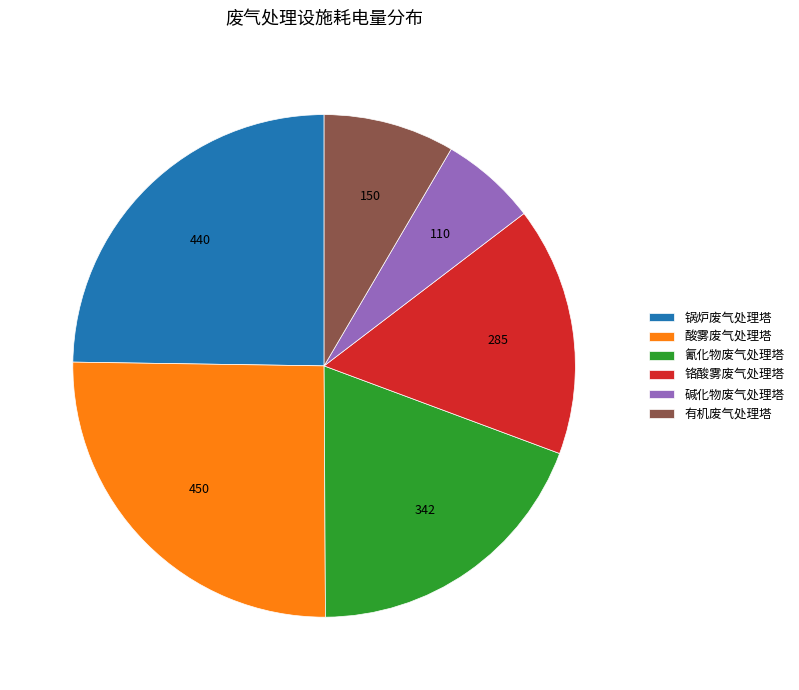

What is the smallest slice in the pie chart?

碱化物废气处理塔